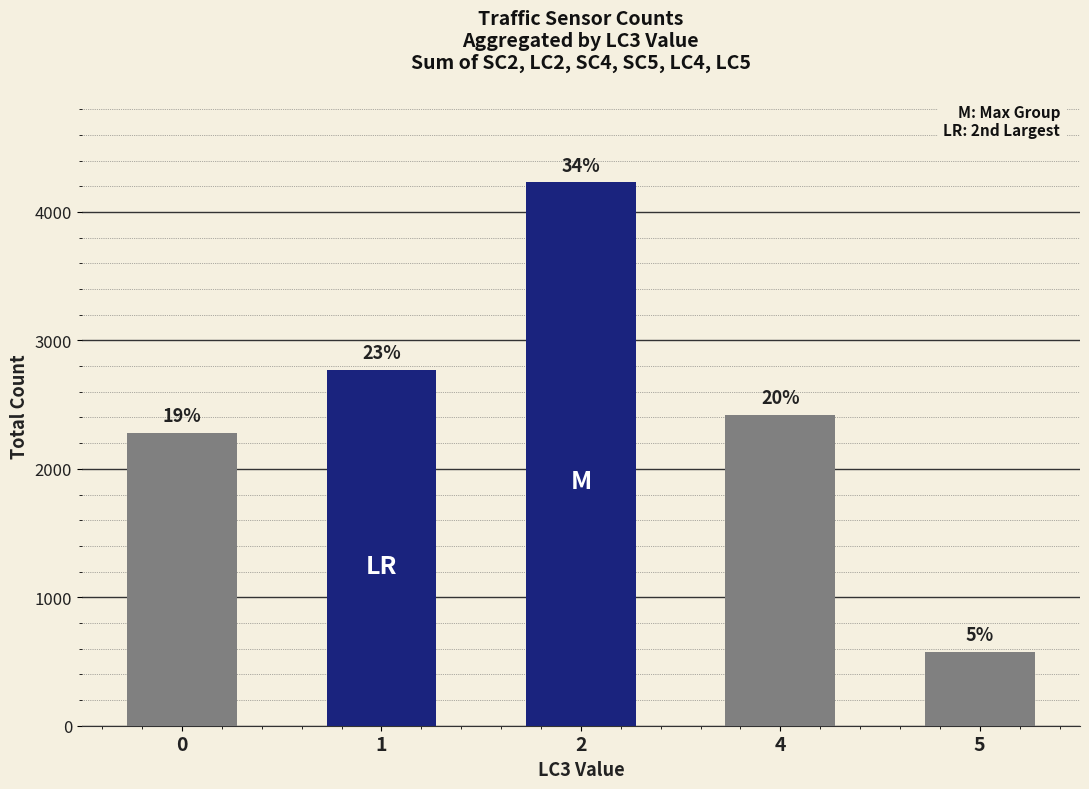

Which has a higher value, 0 or 1?

1